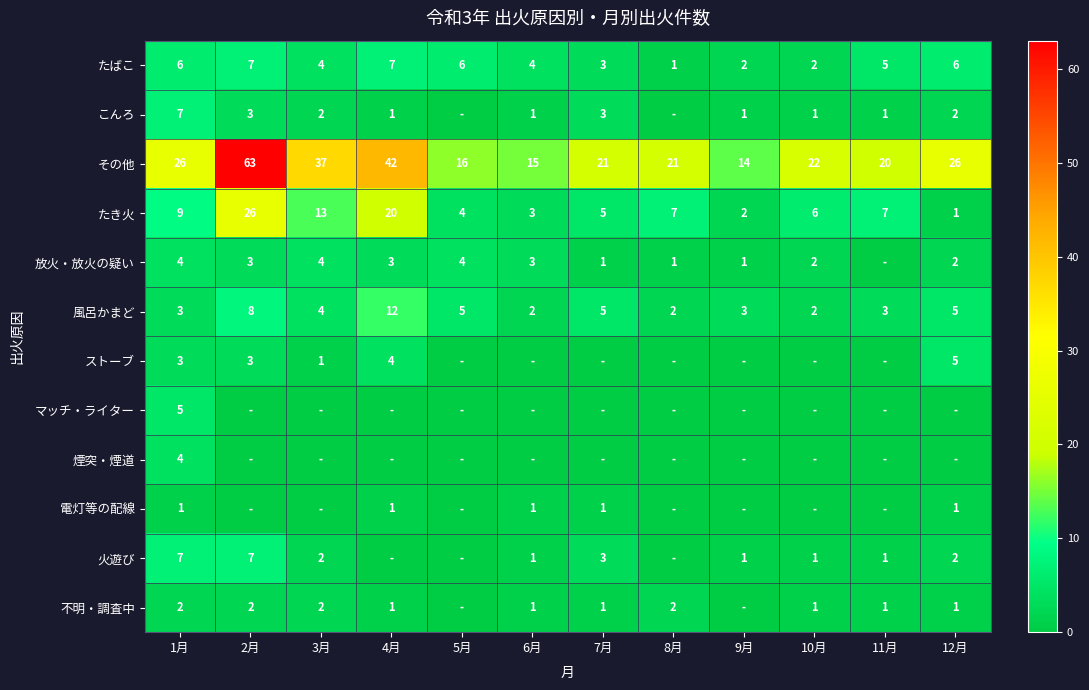

What is the total value across all series at 10月?

37